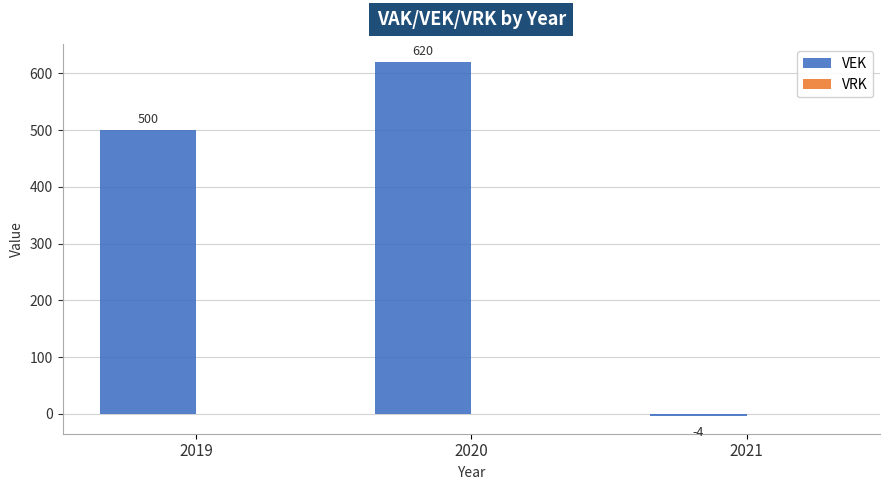

How many values are between -4 and 620?

3